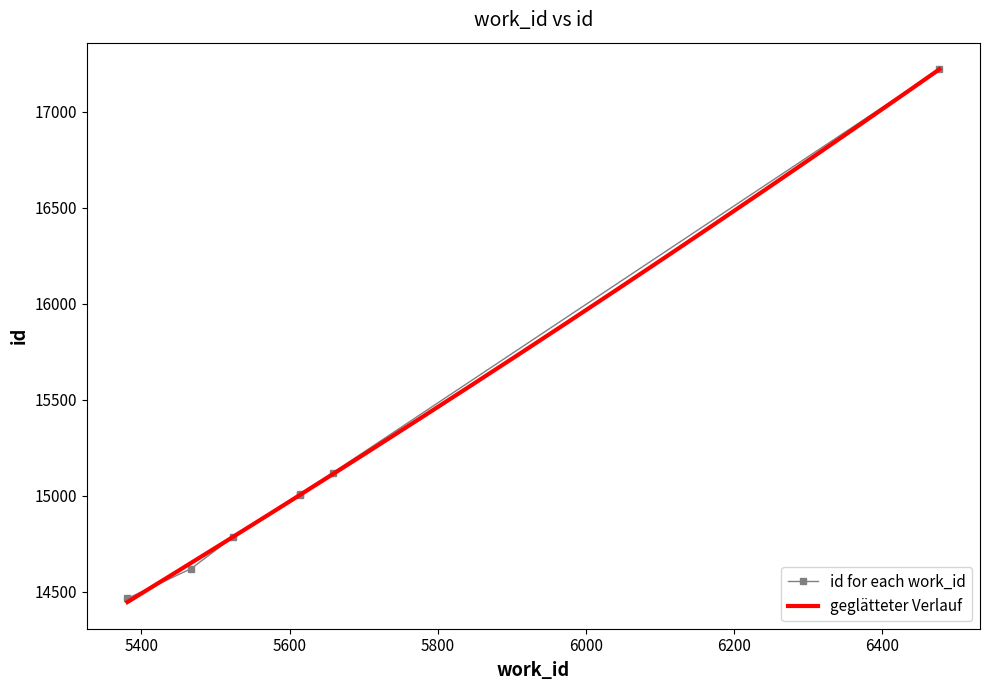

What is the maximum value for geglätteter Verlauf?

17220.5